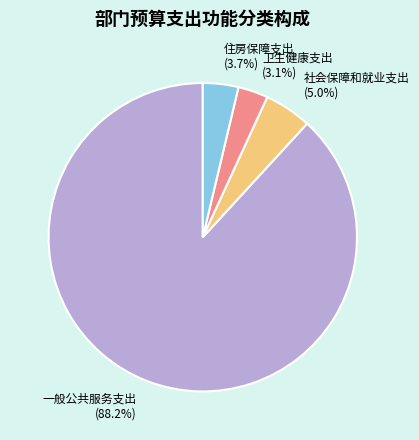

Between 住房保障支出 and 社会保障和就业支出, which is larger?

社会保障和就业支出